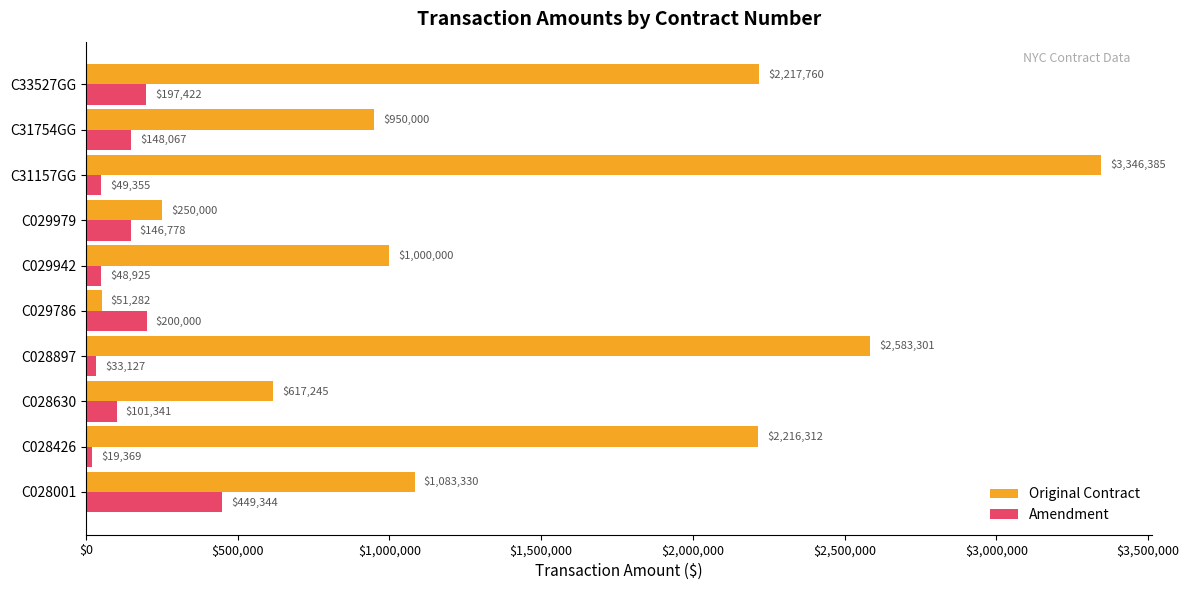

At which category is the sum across all series the highest?

C31157GG